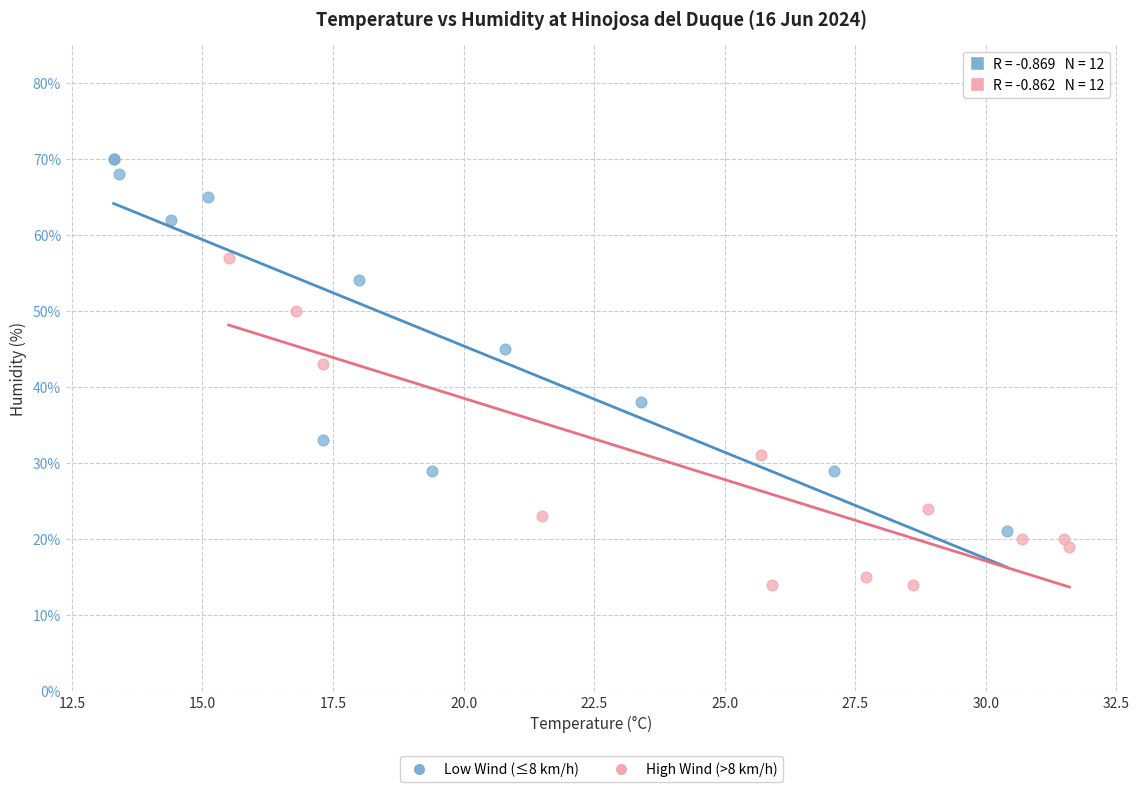

Which series reaches the minimum Y coordinate?

High Wind (>8 km/h)